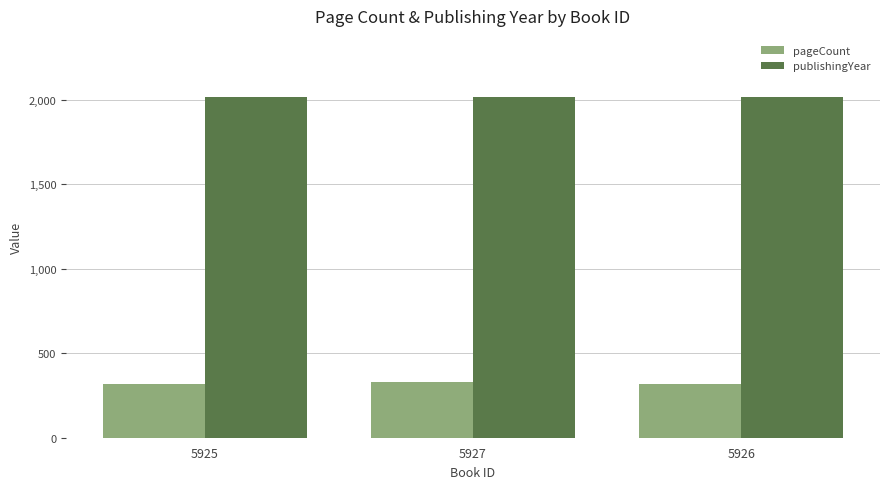

Which series has the largest total across all categories?

publishingYear